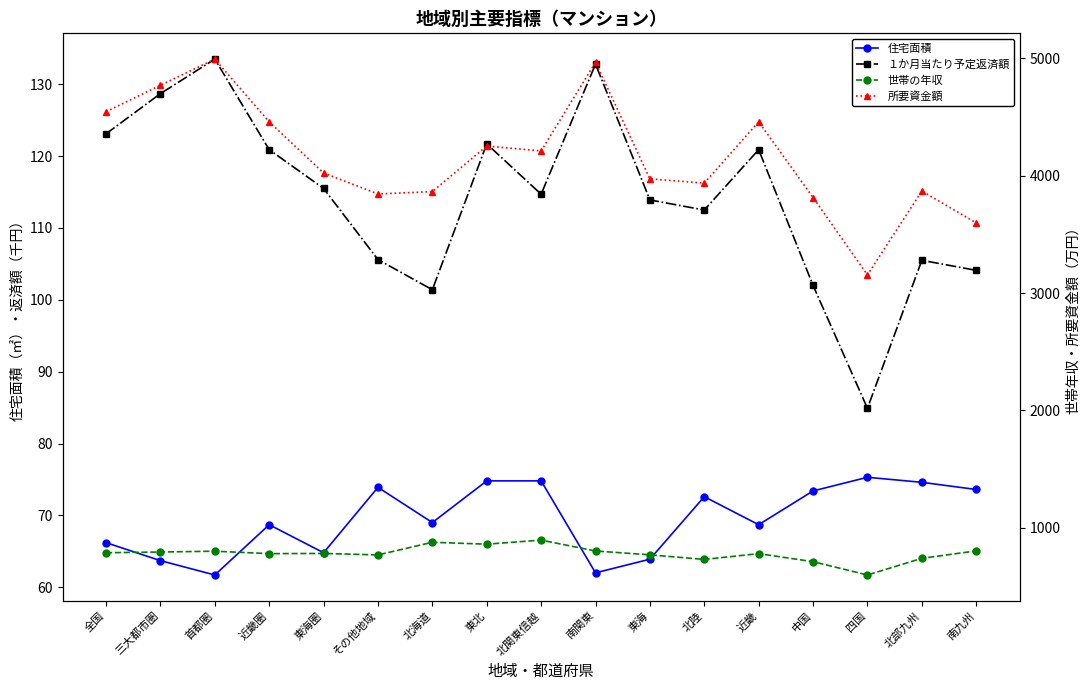

How many values in the １か月当たり予定返済額 series are below 114?

8